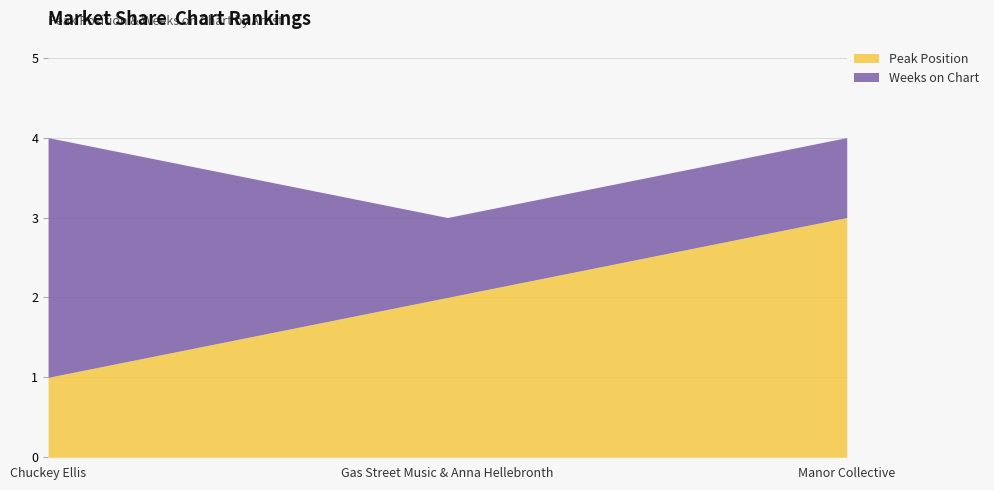

What is the label of the 2nd point from the left?

Gas Street Music & Anna Hellebronth